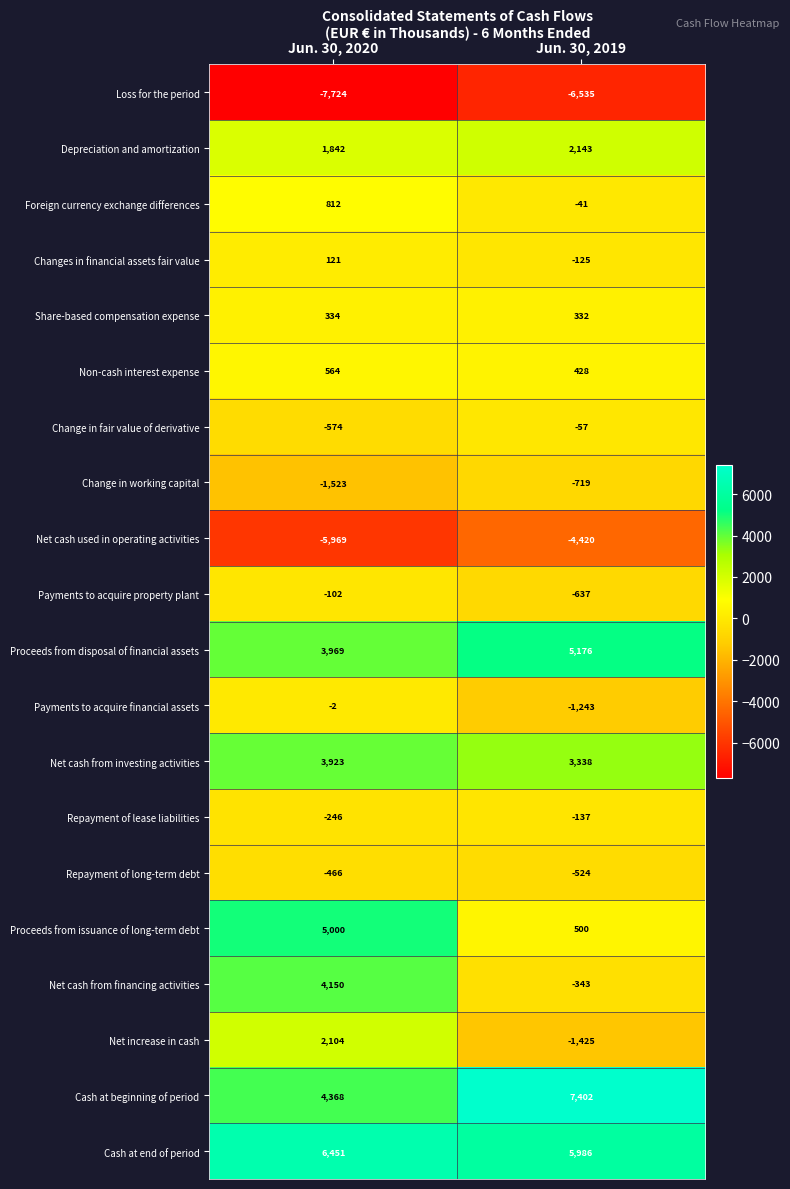

At which label is Loss for the period closest to -7129?

Jun. 30, 2019